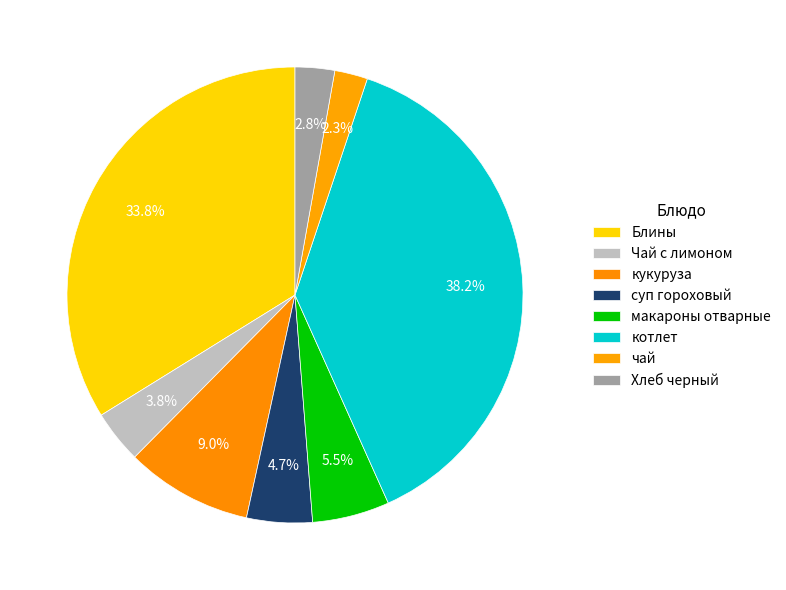

What percentage is NOT represented by котлет?

61.8%